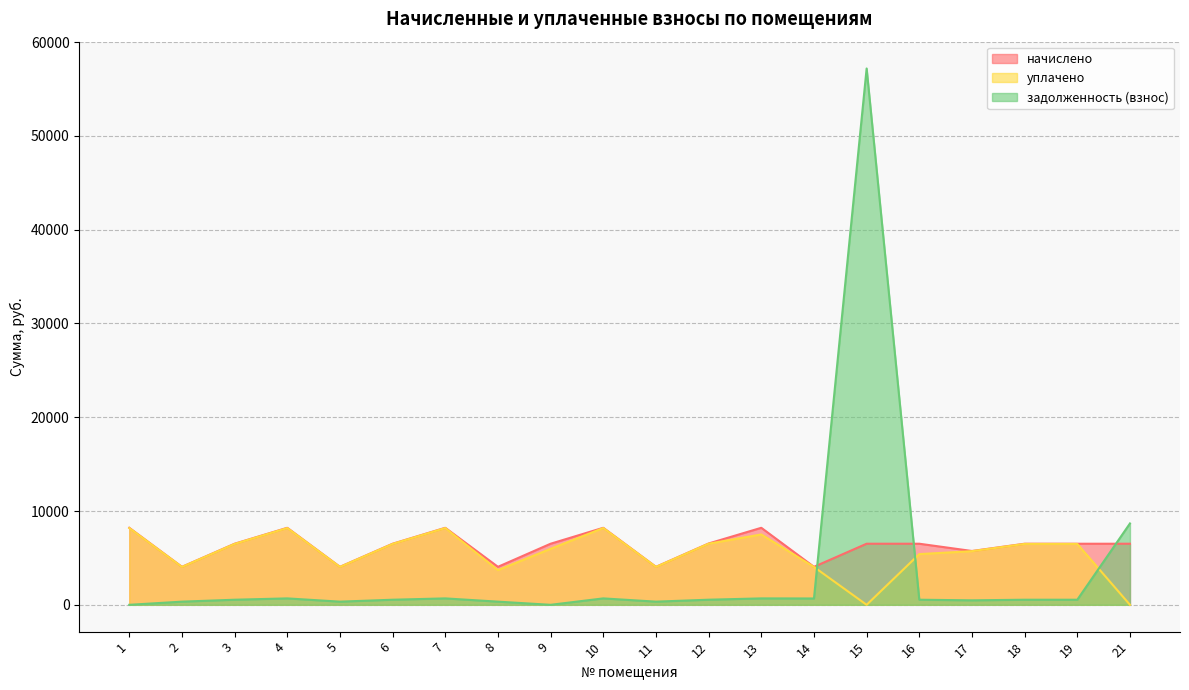

What is the difference between the highest and lowest values at 13?

7527.7